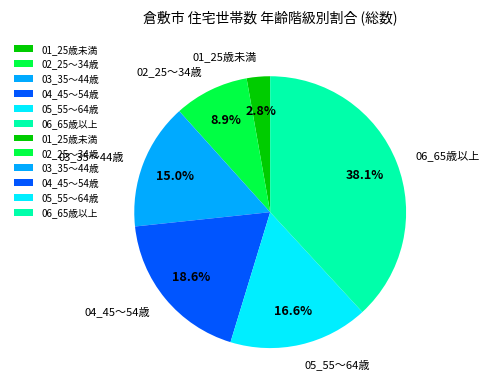

The 05_55～64歳 slice represents 17% of the pie. True or false?

True